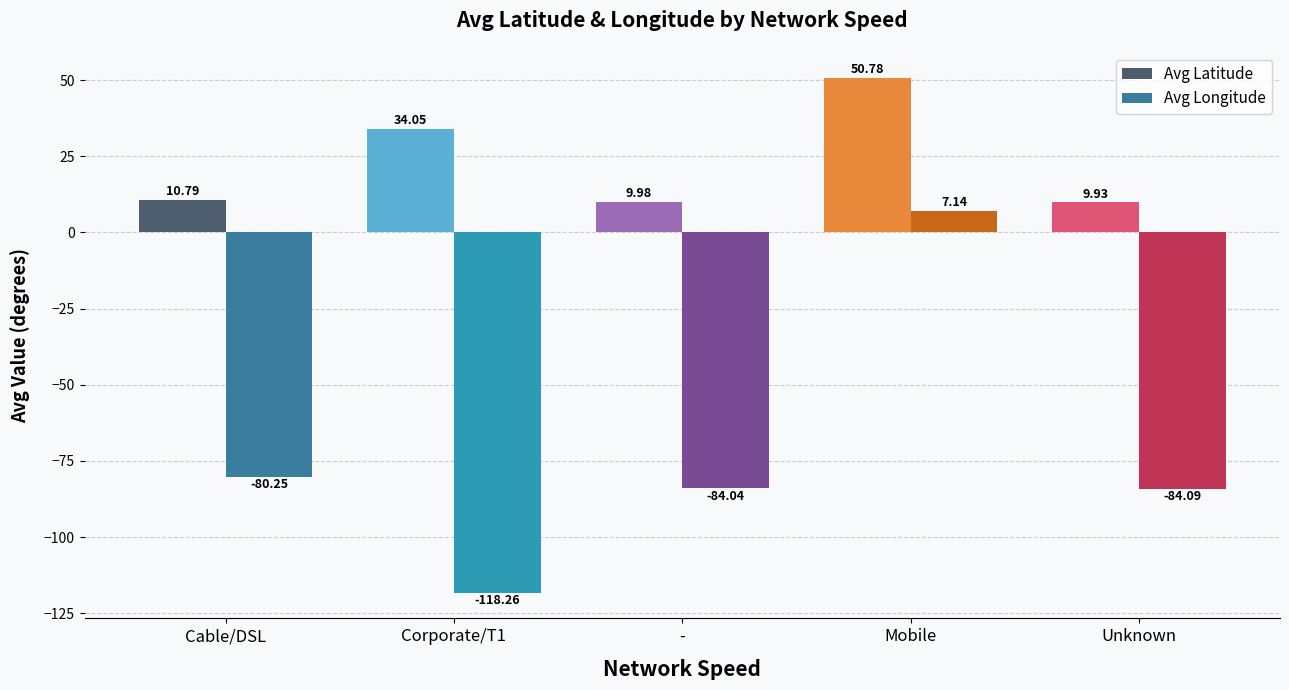

At which label is Avg Latitude closest to 30?

Corporate/T1